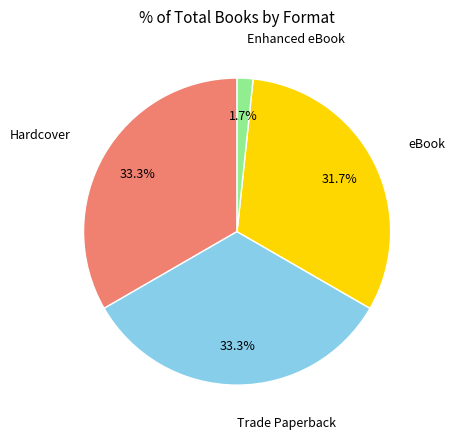

Between eBook and Hardcover, which is larger?

Hardcover